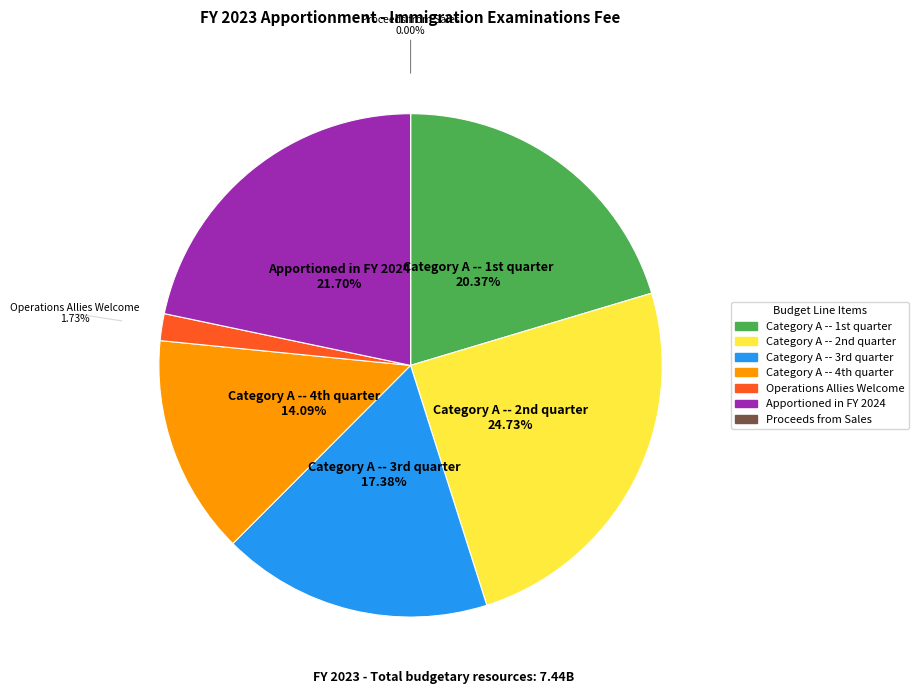

Which category has the biggest portion of the pie?

Category A -- 2nd quarter